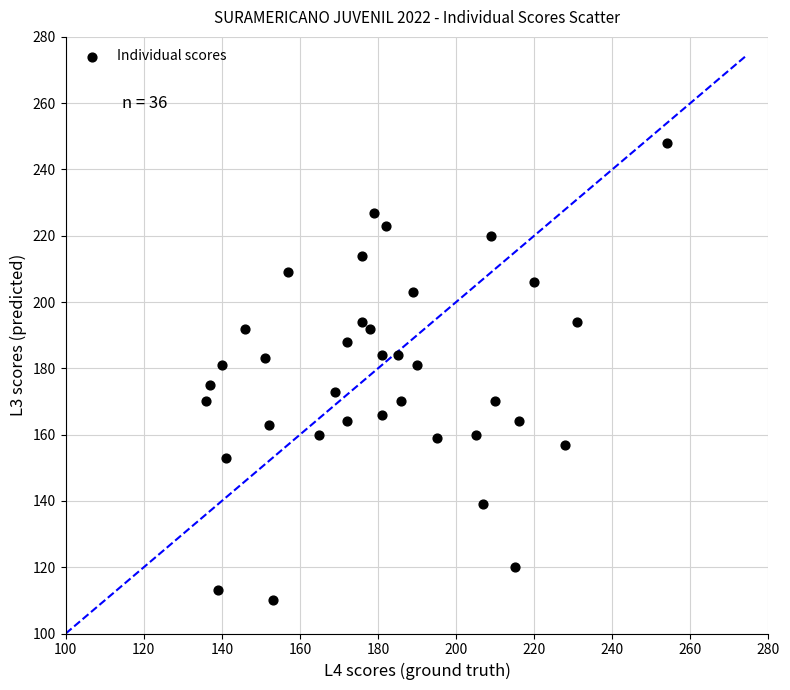

What is the range of X values (max minus min)?

118